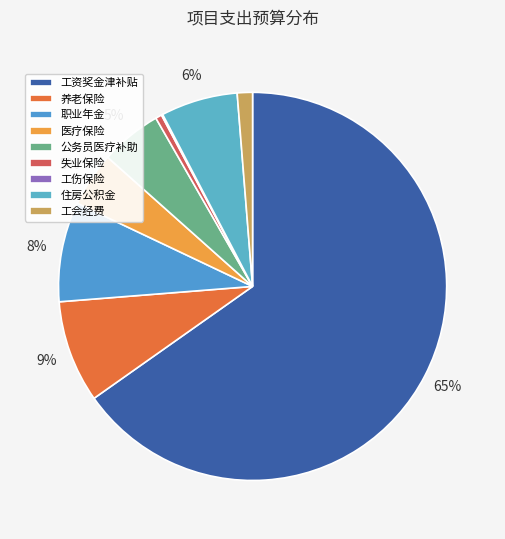

What is the smallest slice in the pie chart?

工伤保险